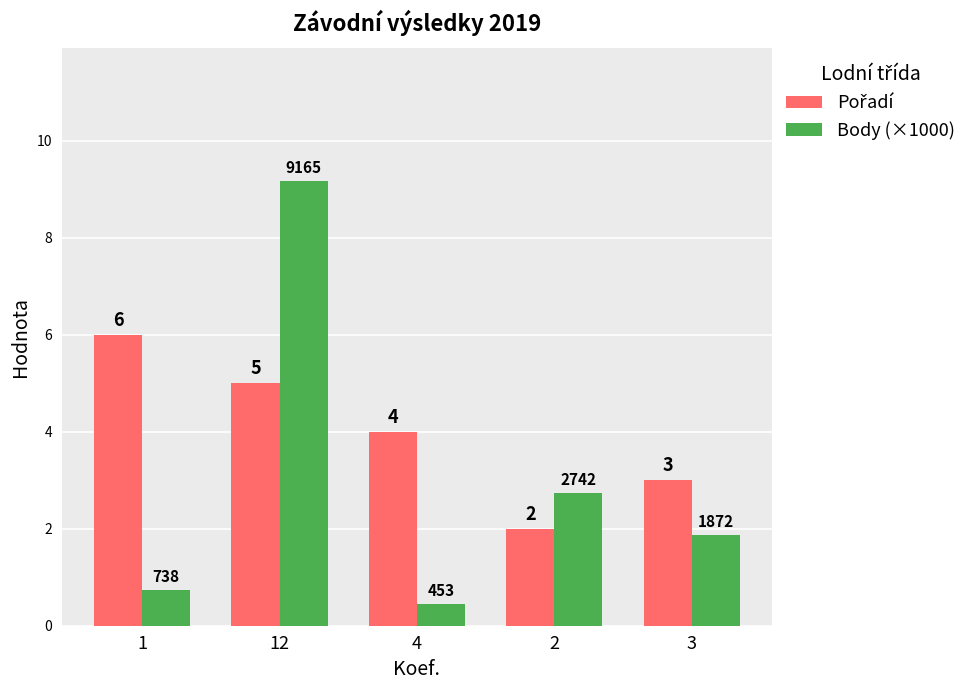

What is the value of the Body (×1000) bar at the 2nd from the left?

9.2